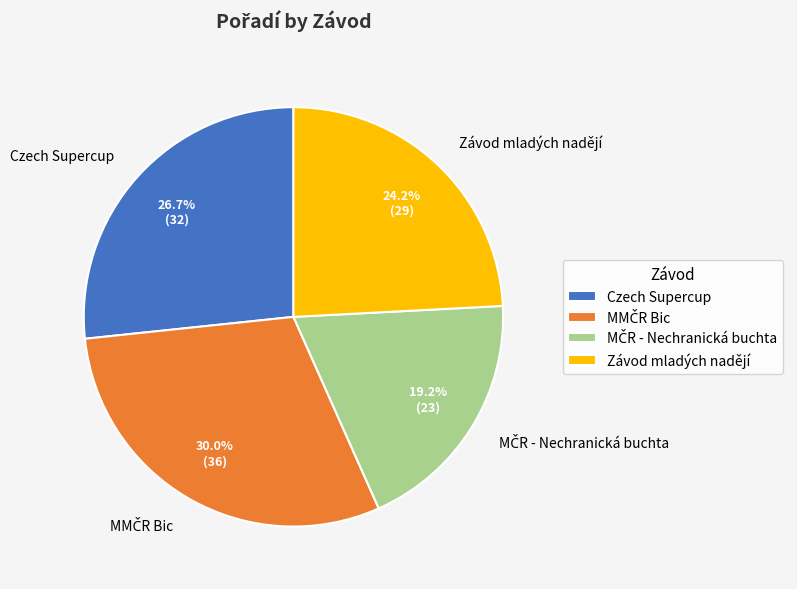

Approximately how many times larger is the value at Závod mladých nadějí compared to Czech Supercup?

0.9